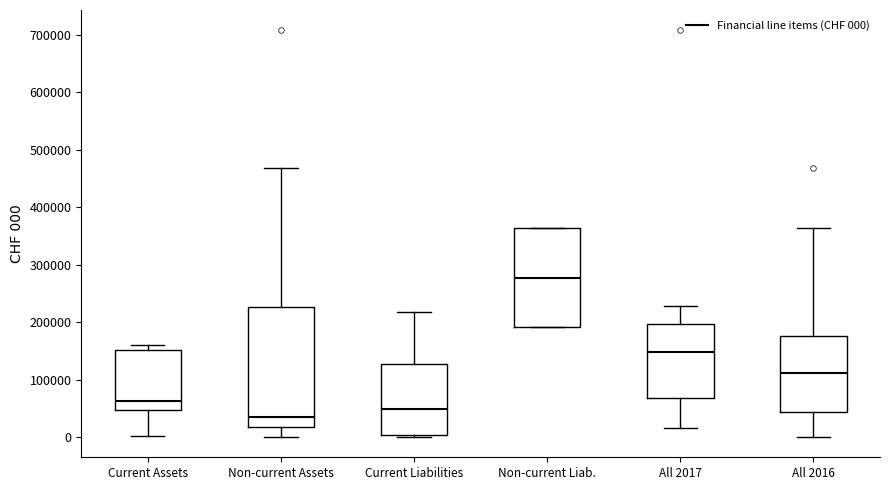

Which box has the lowest median line?

Non-current Assets